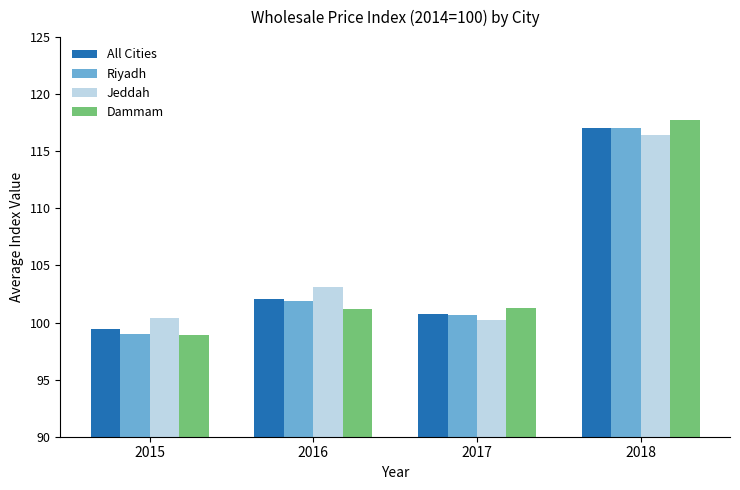

How many bars are there in each group?

4